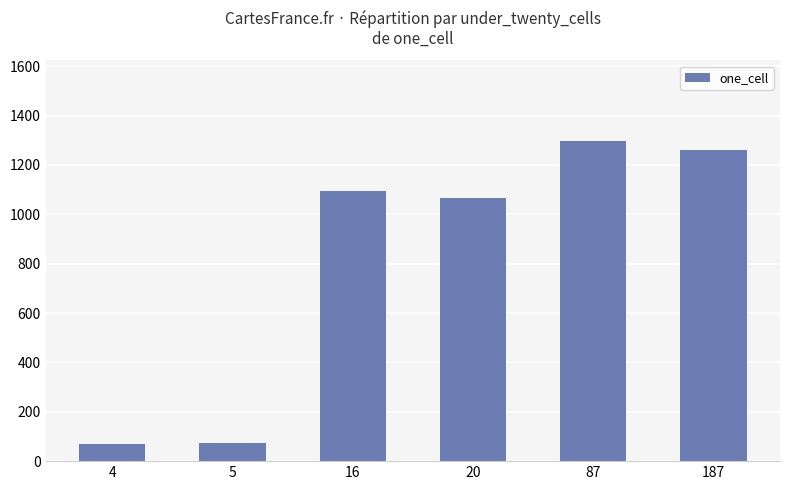

Approximately how many times larger is the value at 4 compared to 87?

0.1